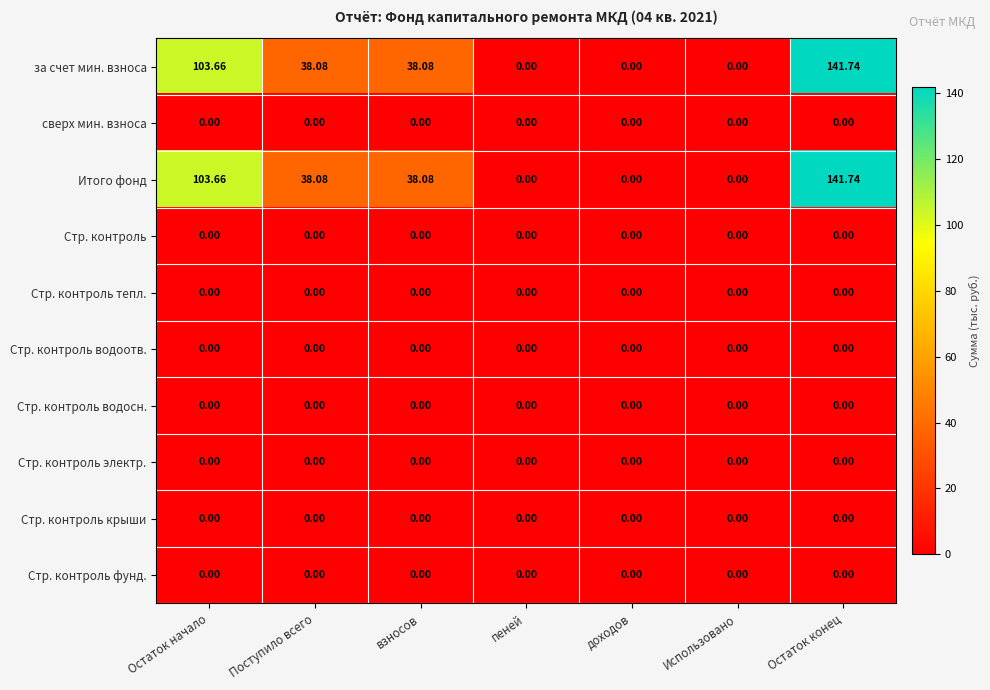

Is the value of Итого фонд at Остаток начало greater than the value of Стр. контроль водосн. at Использовано?

Yes